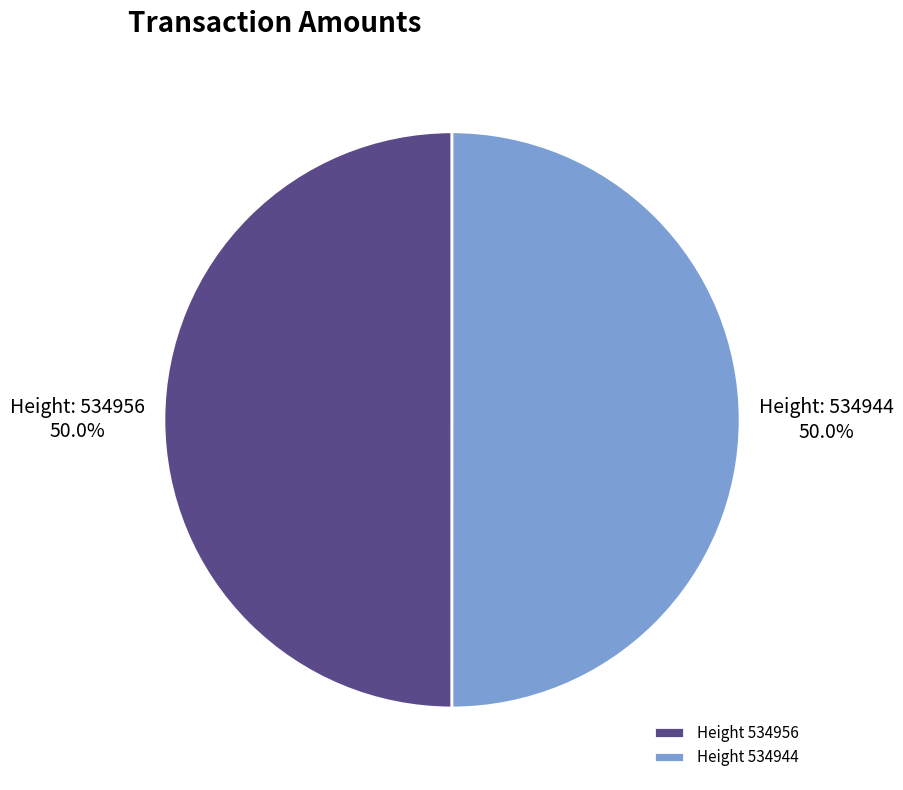

What portion of the pie excludes Height 534944?

50.0%